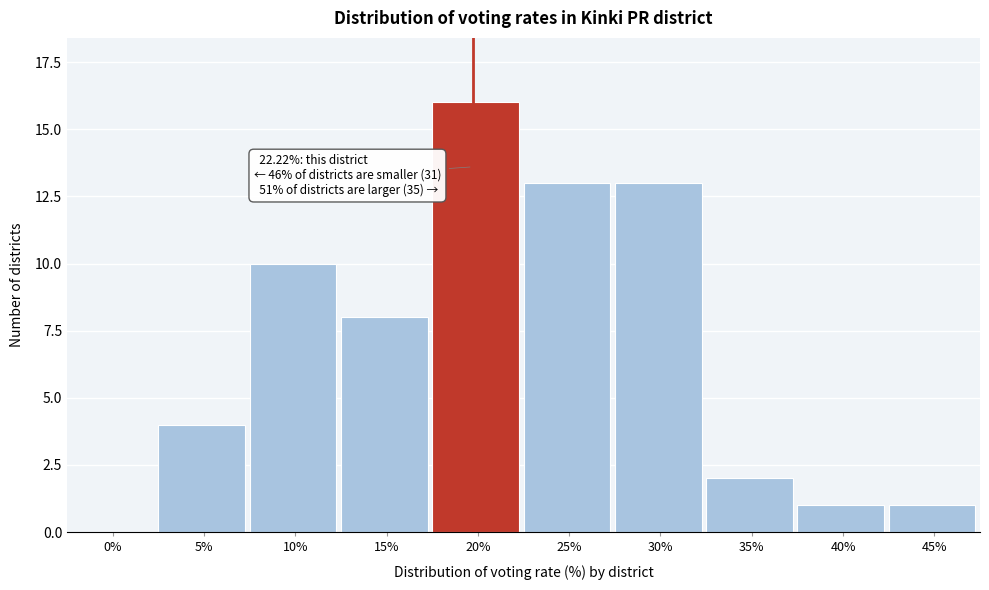

Reading left to right, what are all the values shown in this chart?

0%=0	5%=4	10%=10	15%=8	20%=16	25%=13	30%=13	35%=2	40%=1	45%=1